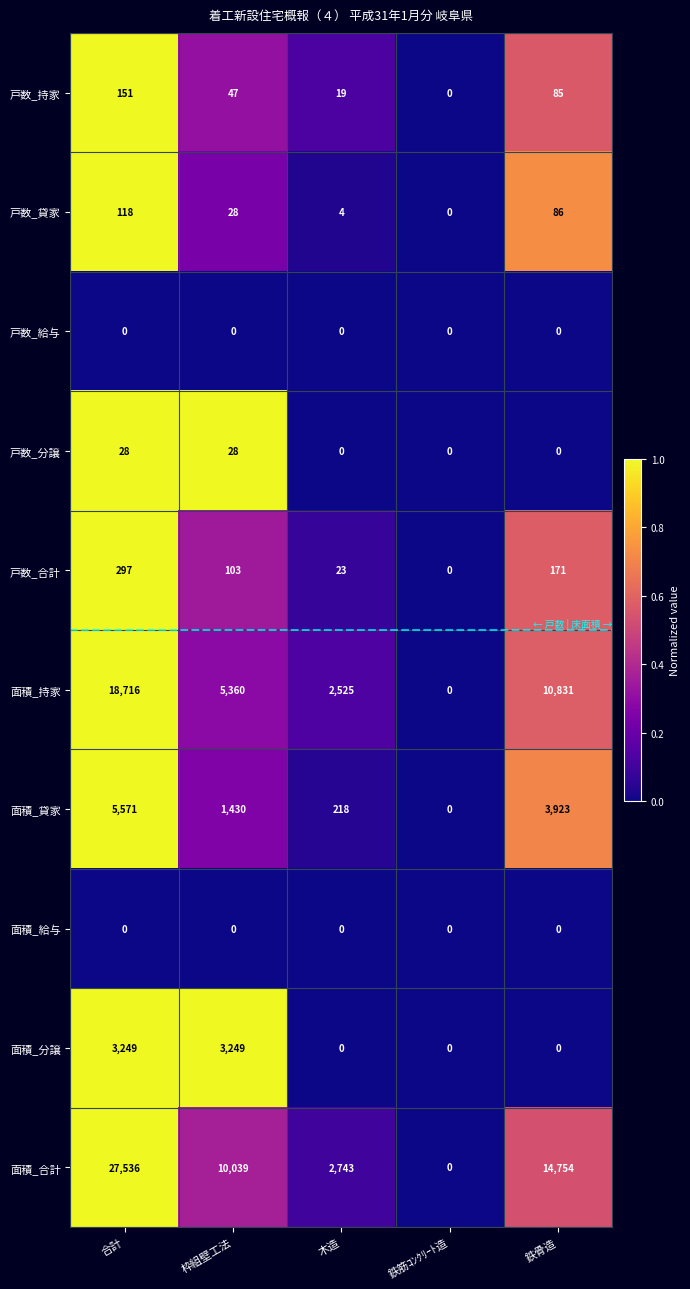

List the labels in order of 戸数_持家 value, smallest first.

鉄筋ｺﾝｸﾘｰﾄ造, 木造, 枠組壁工法, 鉄骨造, 合計